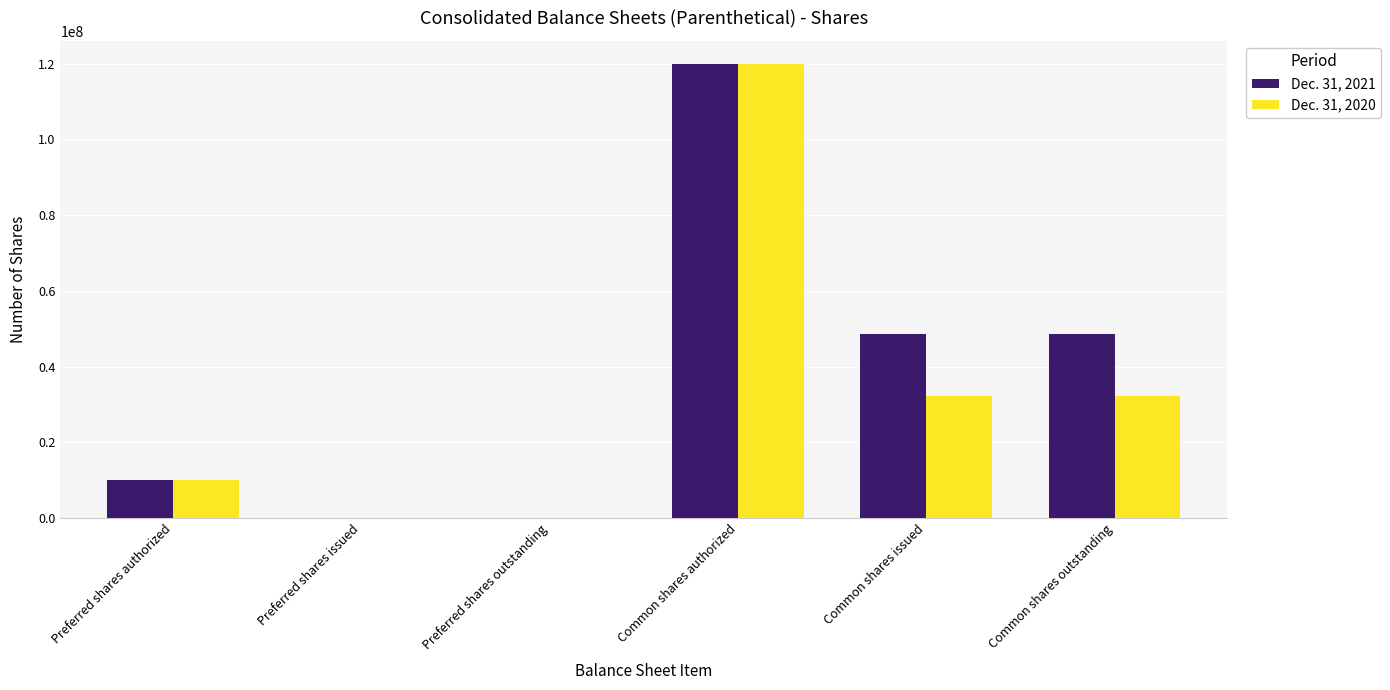

Which series changed the most between Preferred shares authorized and Common shares issued?

Dec. 31, 2021